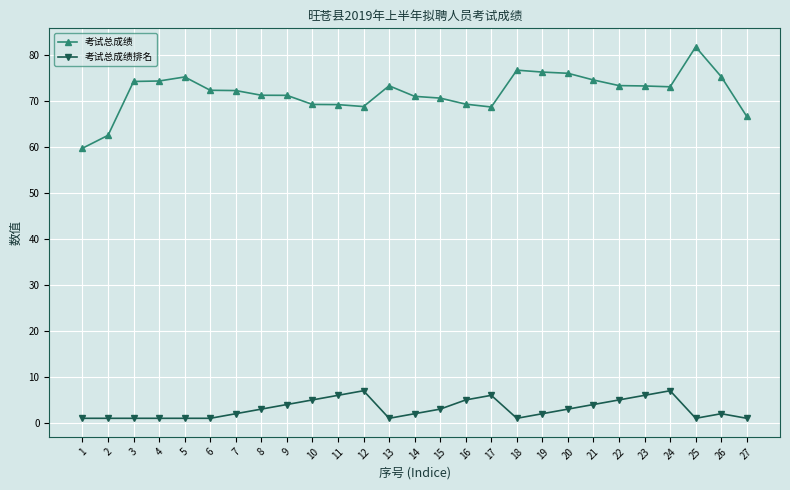

List the series in order of their overall mean, highest first.

考试总成绩, 考试总成绩排名